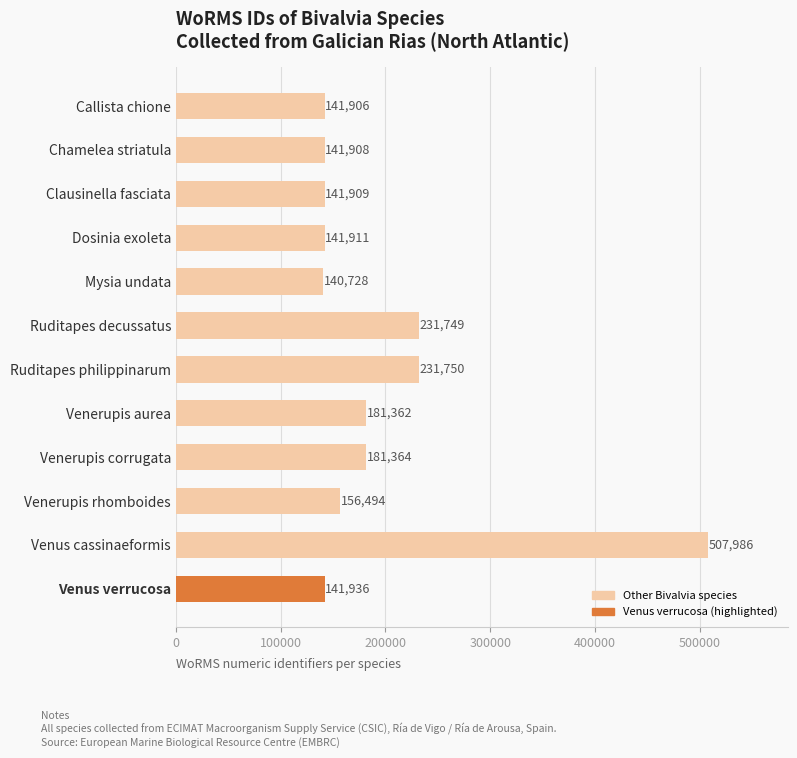

How many data points does each series have?

12